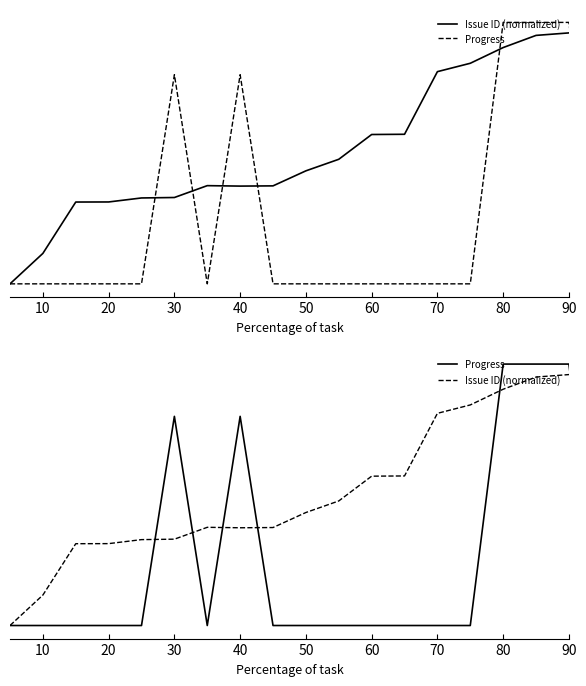

What is the sum of all Issue ID (normalized) values?

1102.8